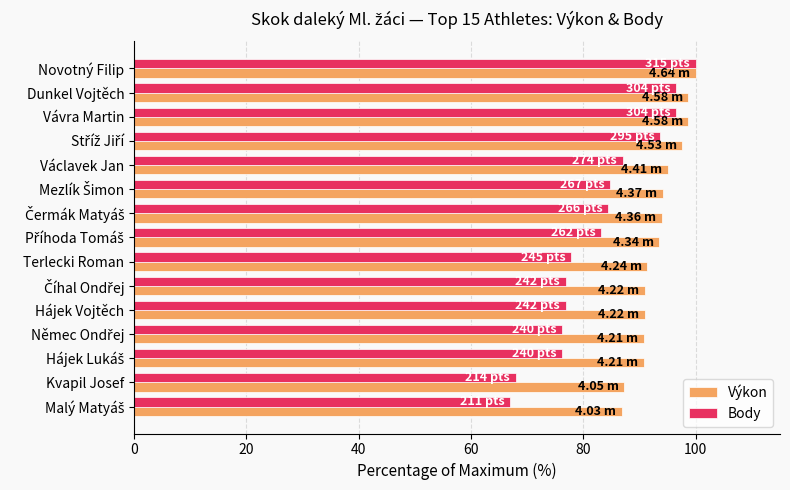

What is the difference between the maximum and minimum values in the Body series?

33.0